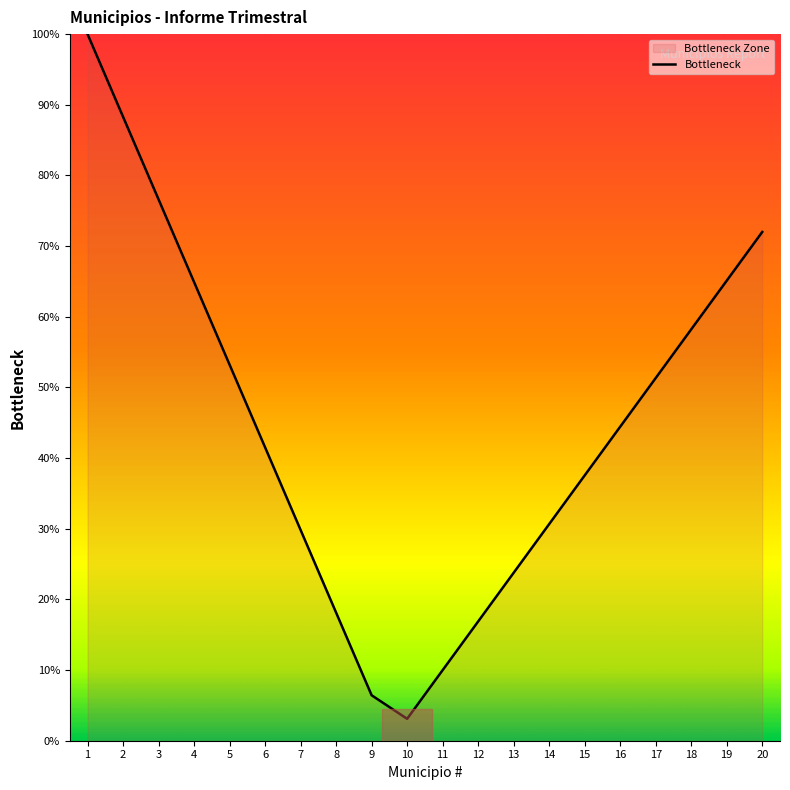

List the labels in order of value, smallest first.

10, 9, 11, 12, 8, 13, 7, 14, 15, 6, 16, 17, 5, 18, 4, 19, 20, 3, 2, 1